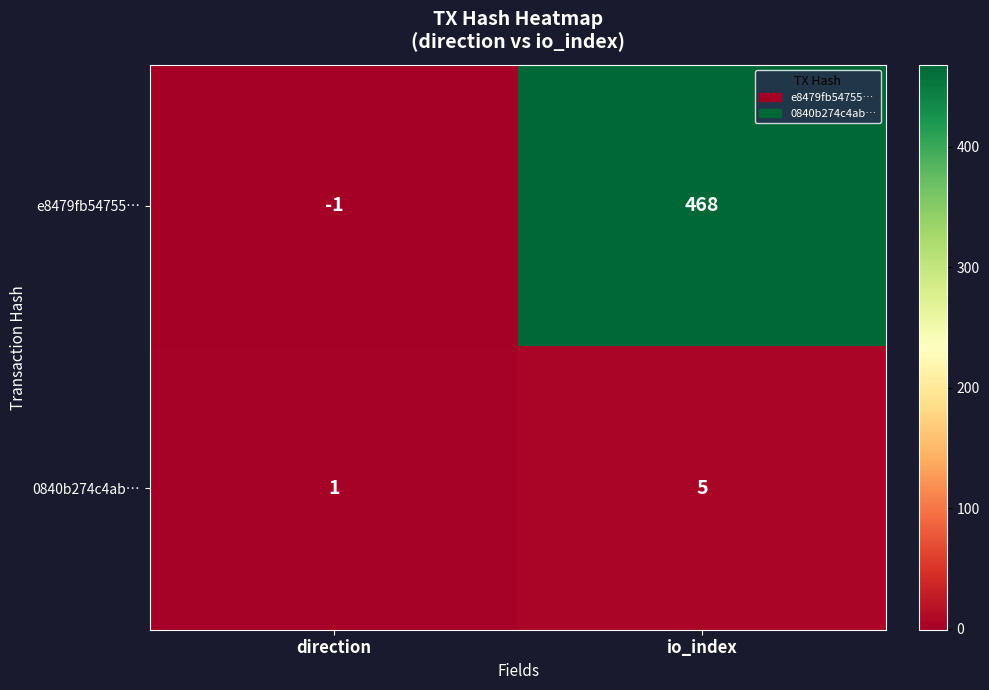

List the series in order of their peak value, highest first.

e8479fb54755…, 0840b274c4ab…